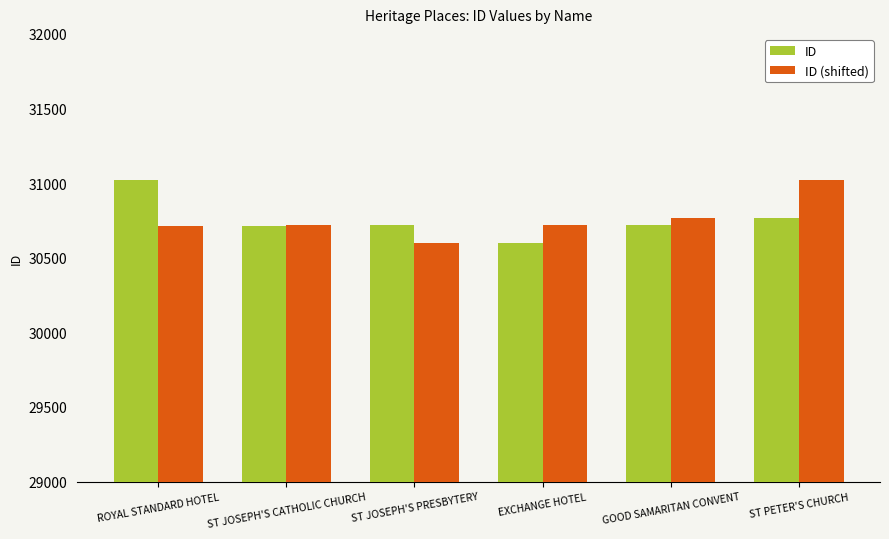

Is it true that ID (shifted) equals 30599 at ST JOSEPH'S PRESBYTERY?

True